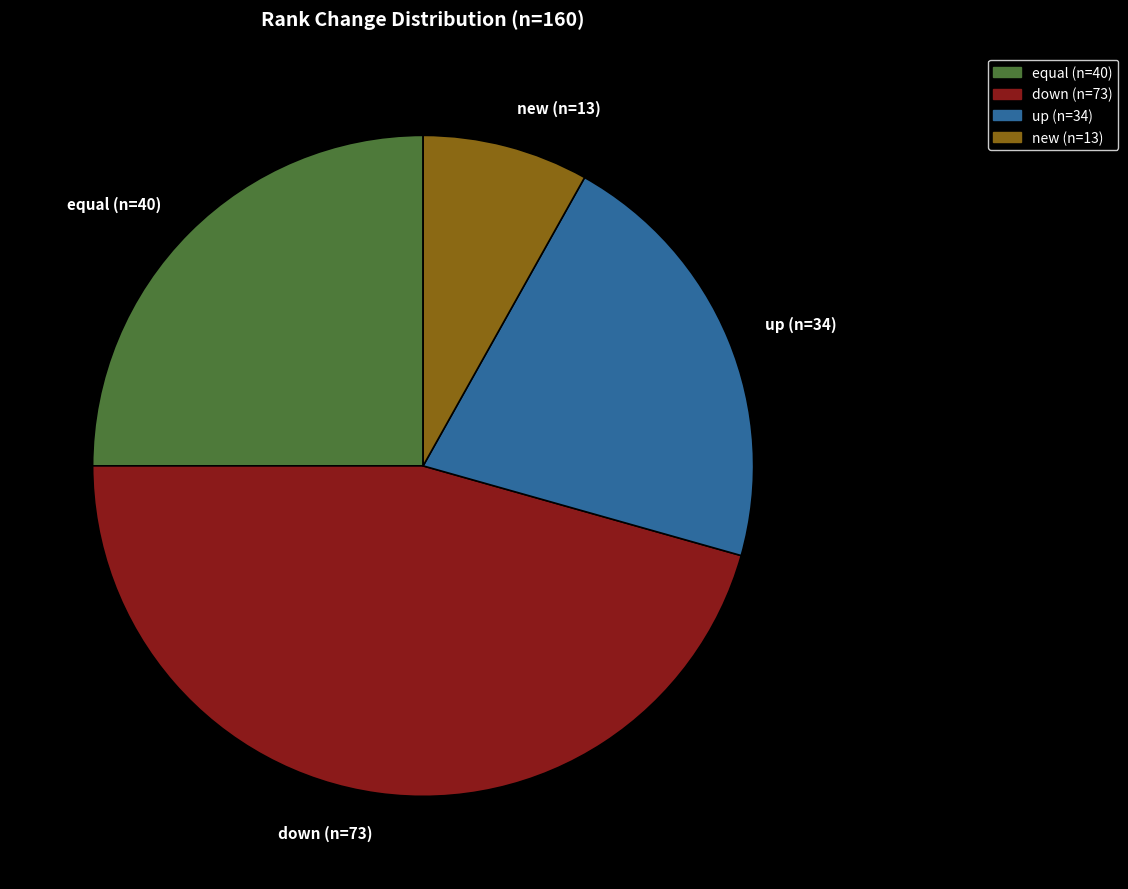

Is it true that equal (n=40) is 25% of the pie?

True